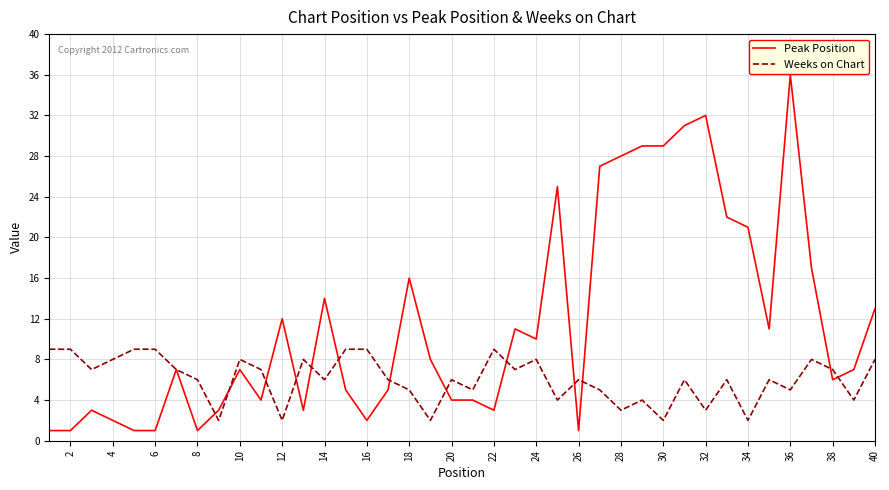

What is the difference between the maximum and minimum values in the Peak Position series?

35